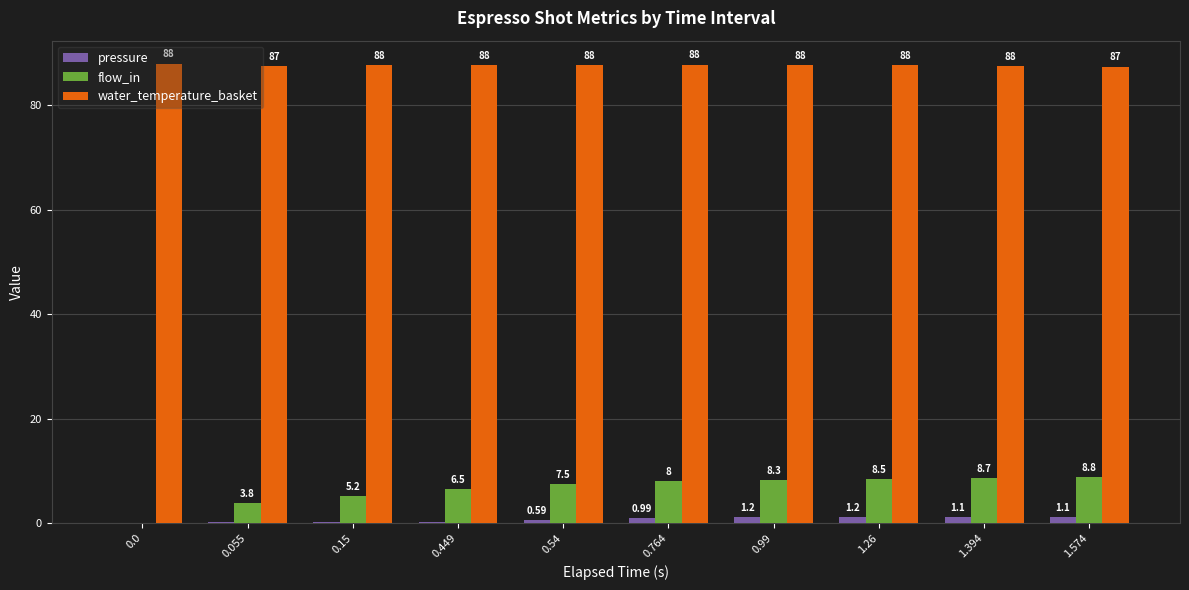

Between 0.0 and 0.449, which series saw the biggest shift?

flow_in